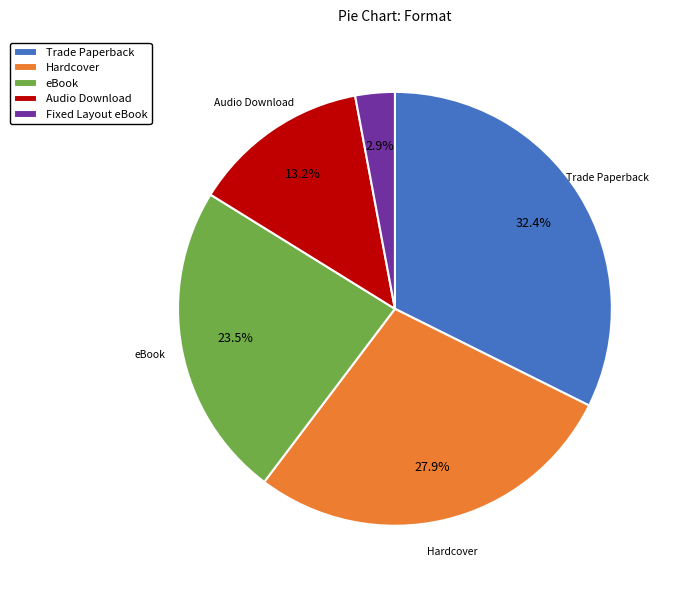

Is eBook the majority of the pie?

No